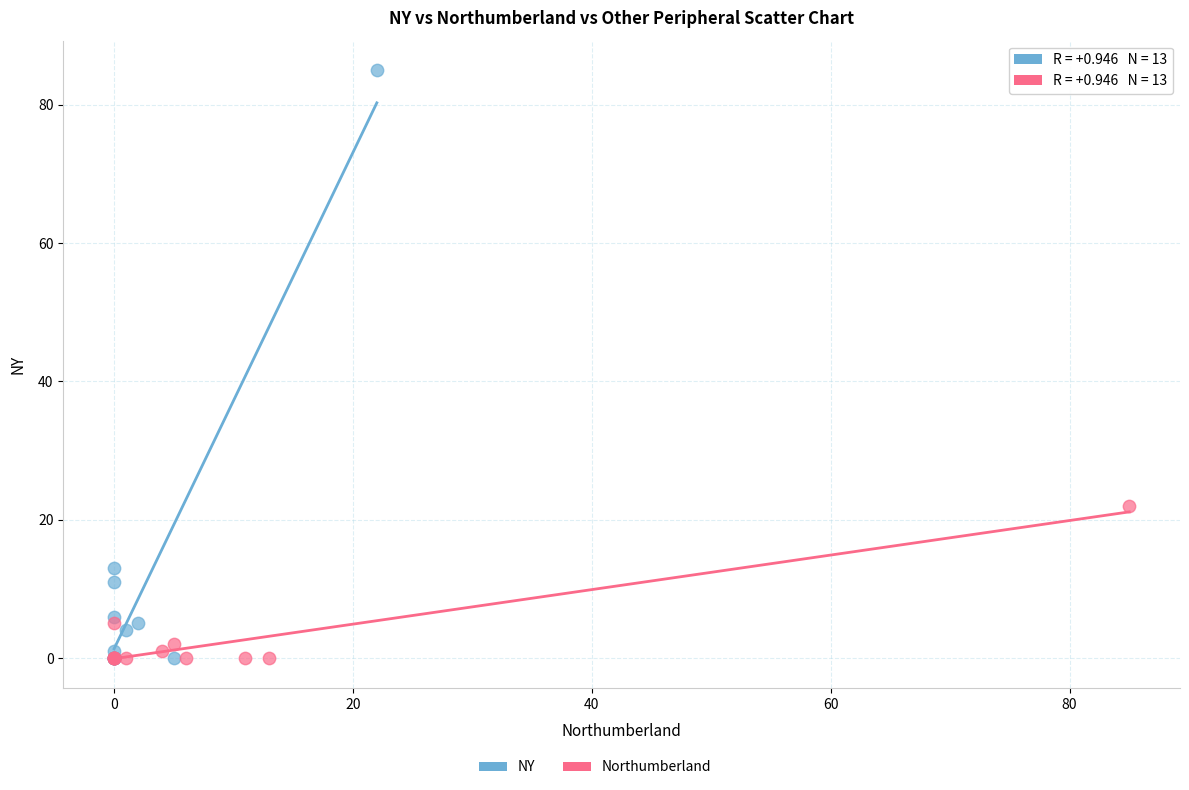

Which series has the widest spread of Y values?

NY